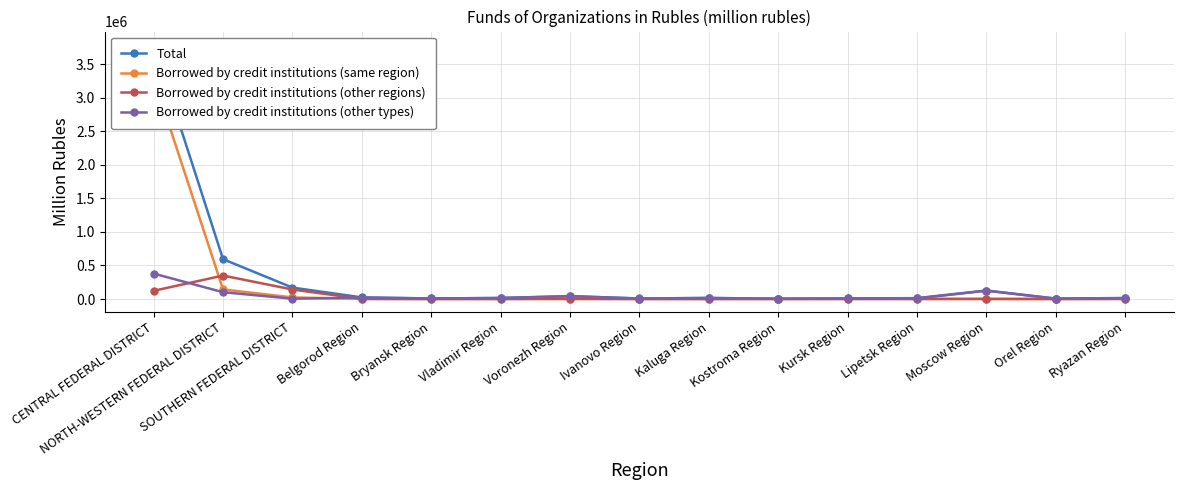

Count the number of data series in this chart.

4